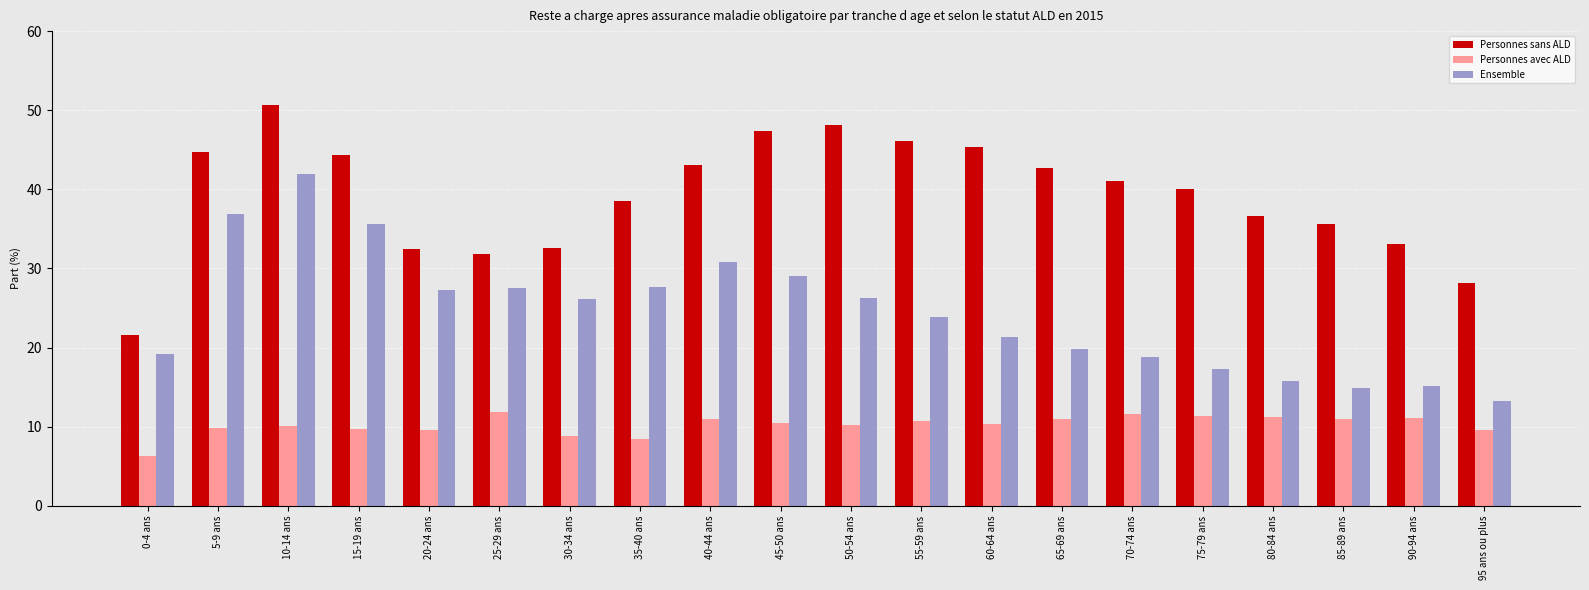

What is the value of the Ensemble bar at the 4th from the left?

35.6